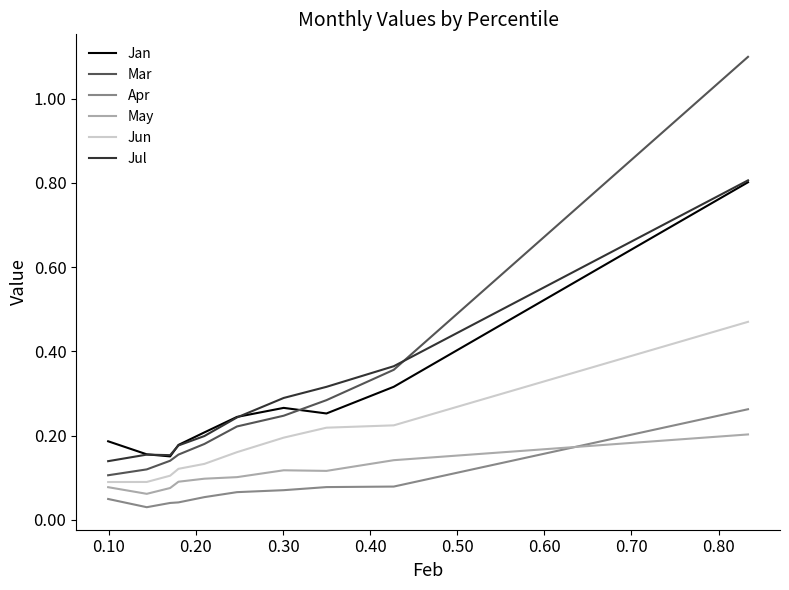

Which series has the largest range (max minus min)?

Mar